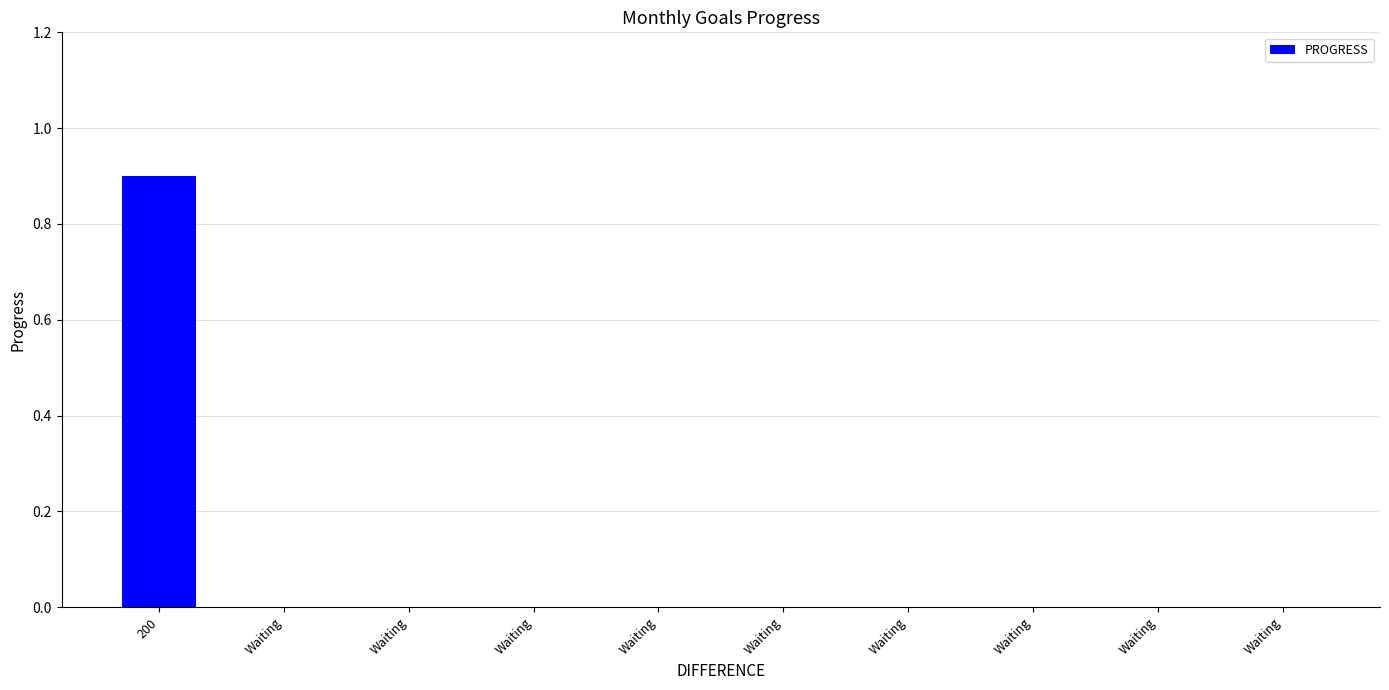

The value at Waiting is 0.0. True or false?

True